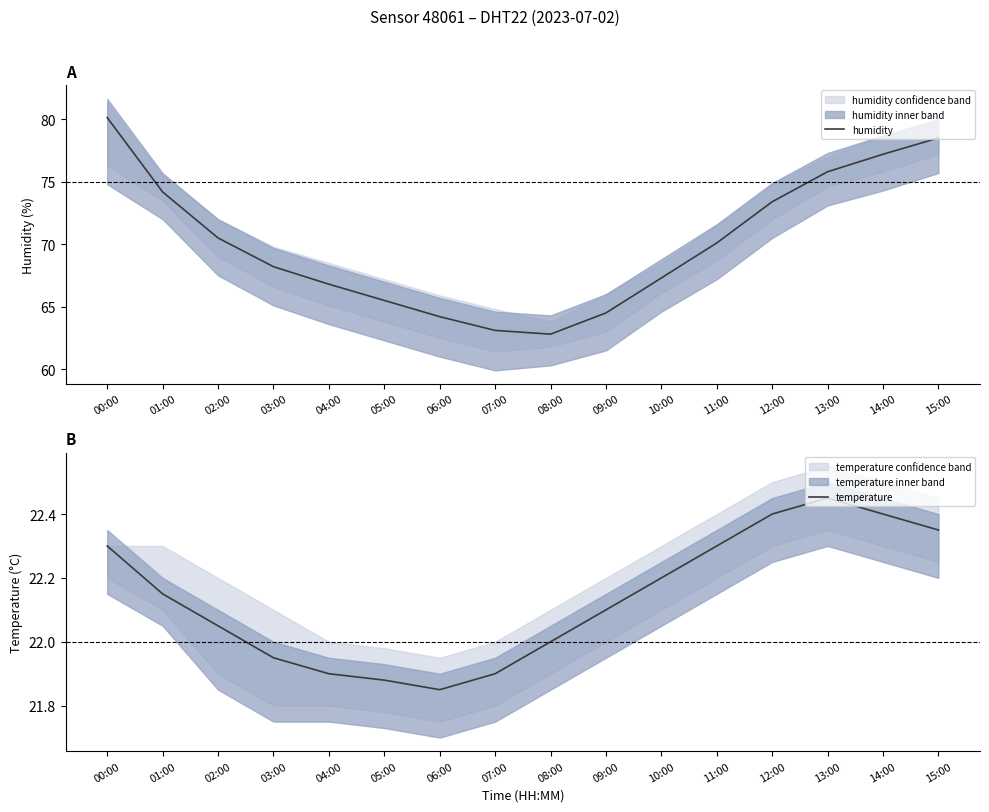

What is the difference between the maximum and minimum values in the humidity series?

17.3